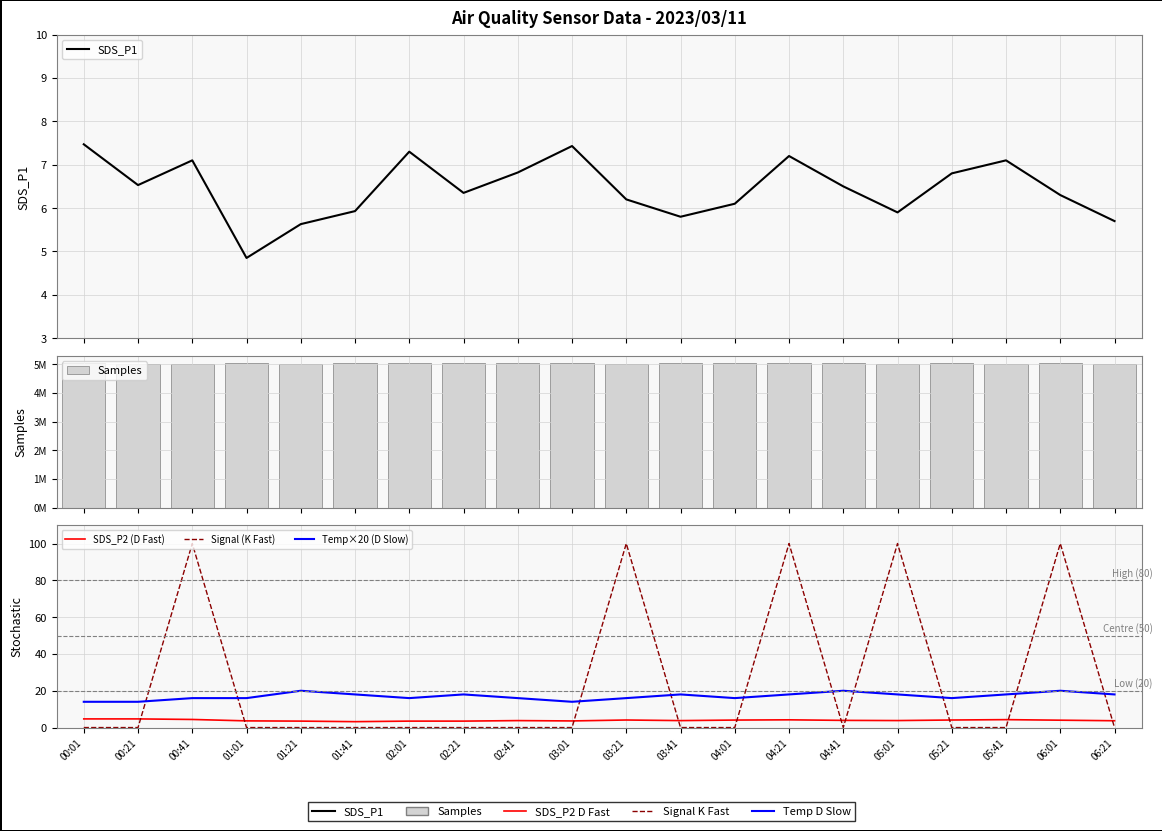

The value of SDS_P2 (D Fast) at 05:21 is 1.0. True or false?

False